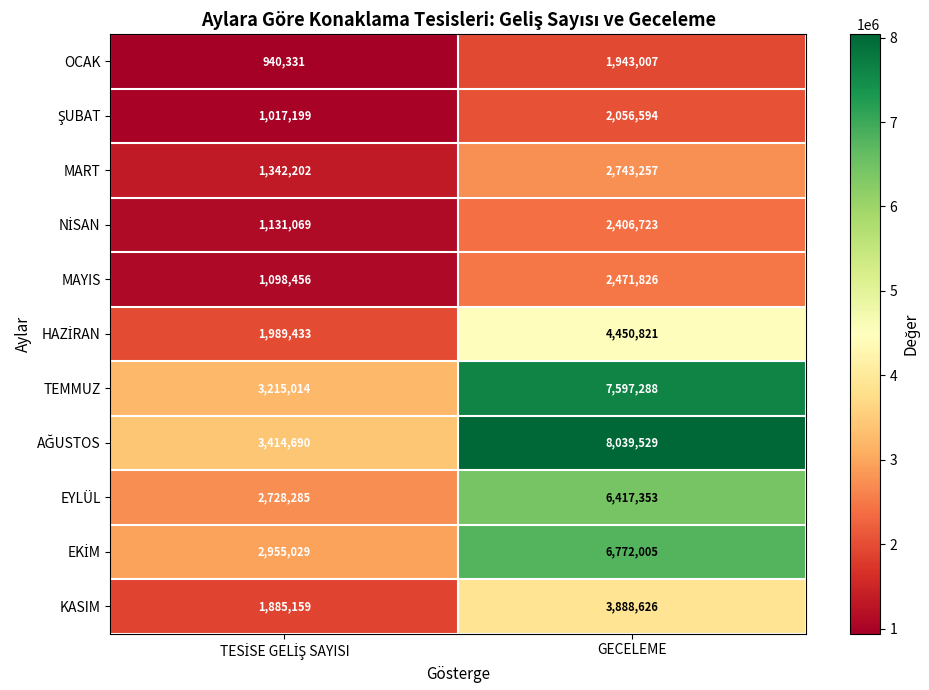

At which category is the sum across all series the highest?

GECELEME